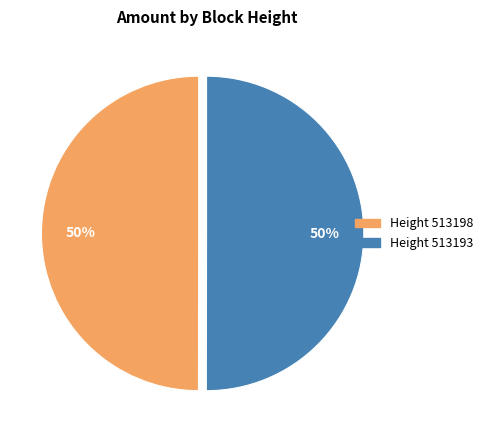

How many segments does this pie chart have?

2